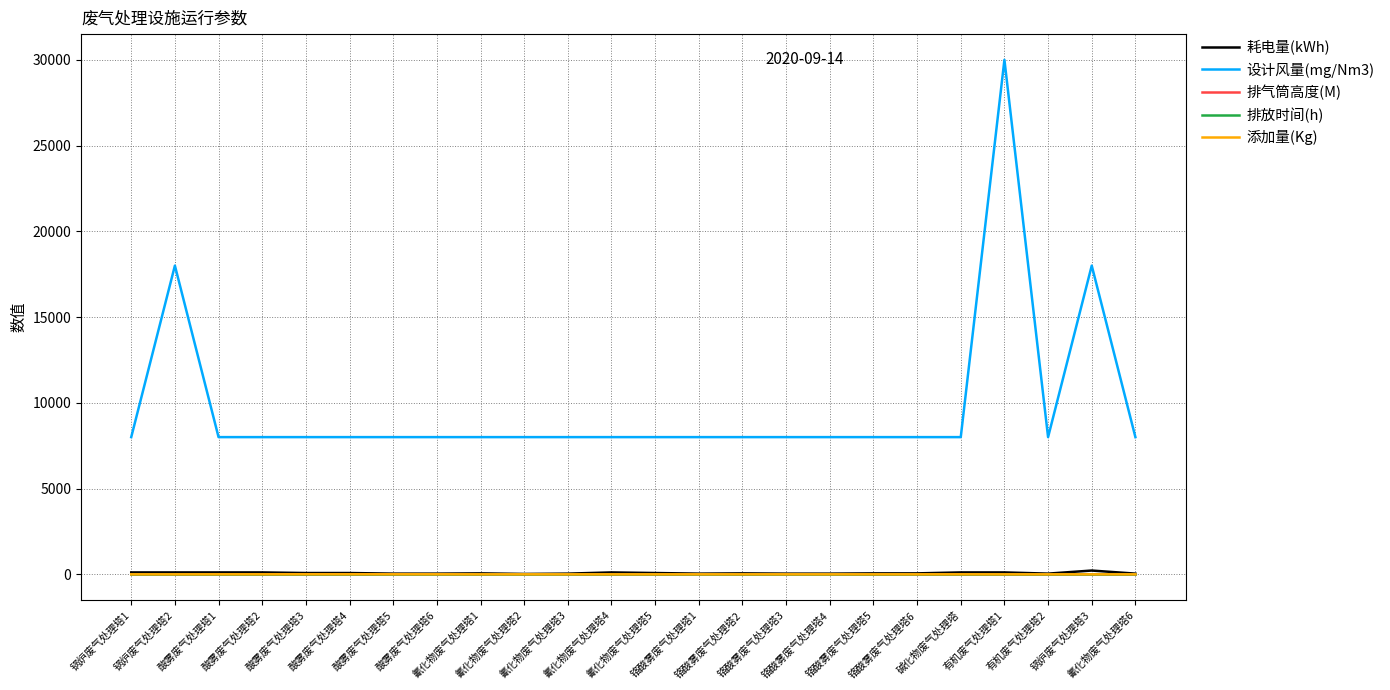

Which series has the largest total across all categories?

设计风量(mg/Nm3)